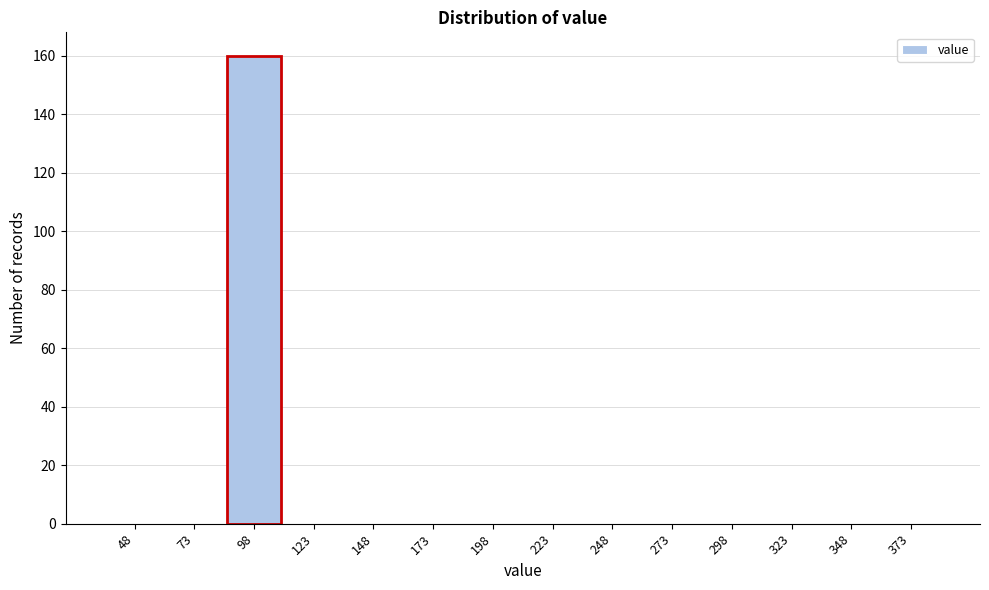

Reading left to right, what are all the values shown in this chart?

48=0	73=0	98=160	123=0	148=0	173=0	198=0	223=0	248=0	273=0	298=0	323=0	348=0	373=0